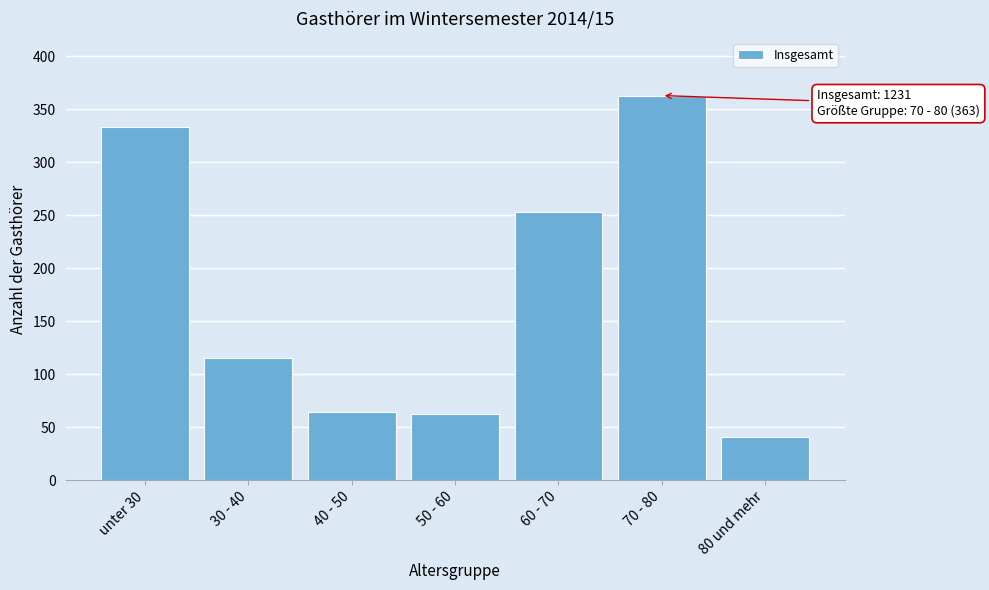

Reading right to left, what are all the values shown in this chart?

80 und mehr=41	70 - 80=363	60 - 70=253	50 - 60=62	40 - 50=64	30 - 40=115	unter 30=333